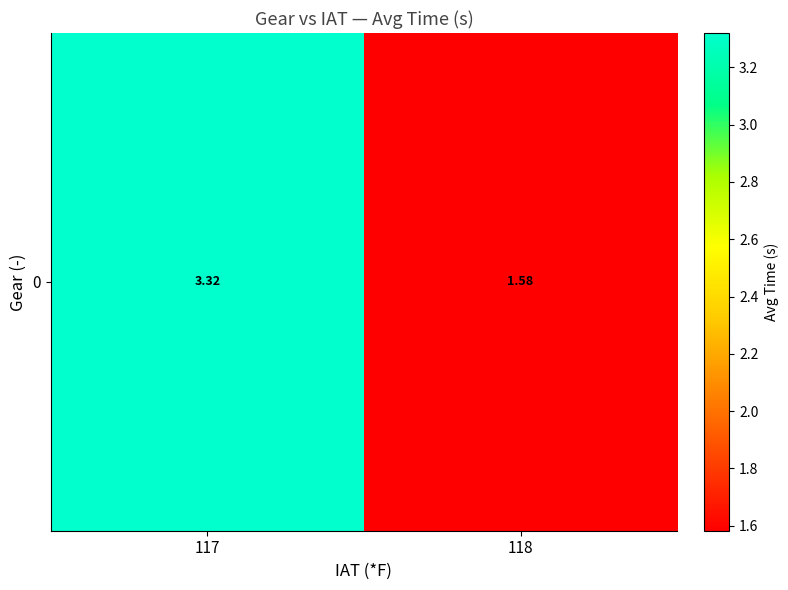

How many categories are shown in the chart?

2